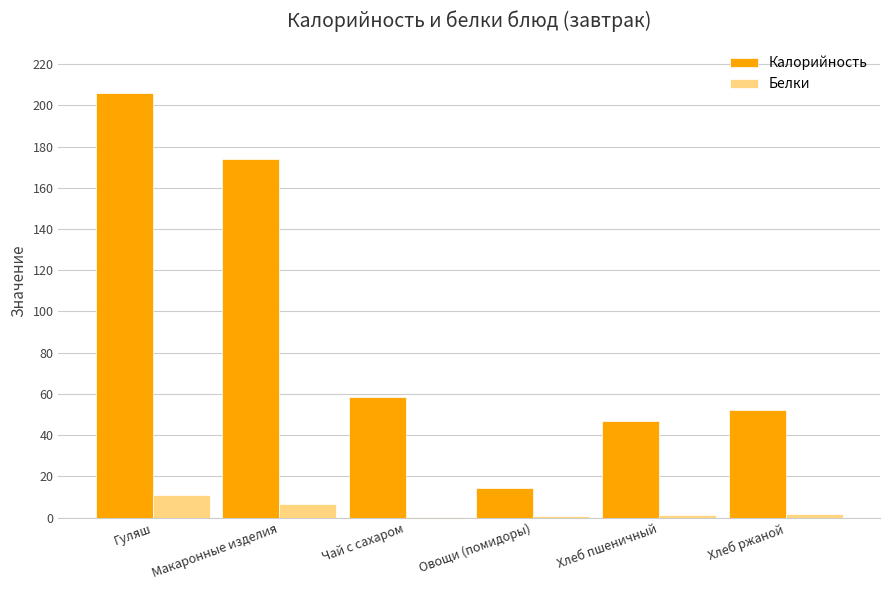

At which label does Белки first exceed 1?

Гуляш